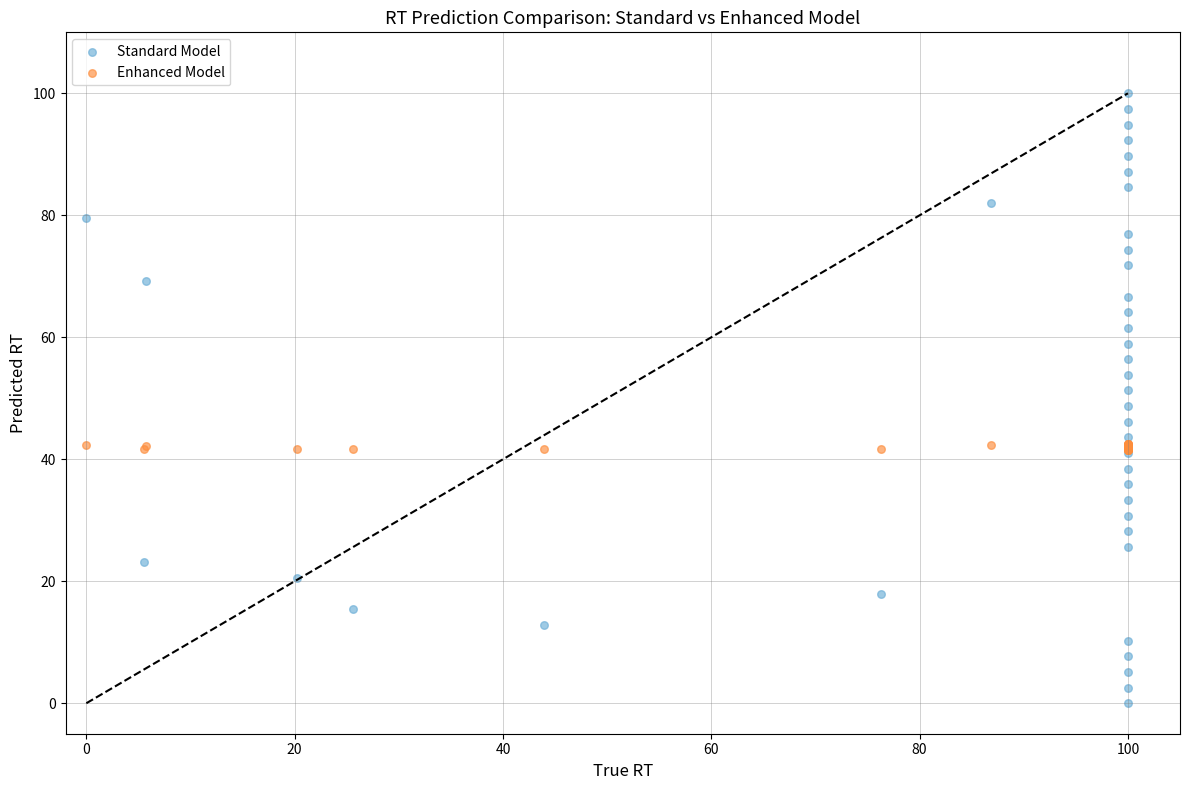

What are all the series names shown in the legend?

Standard Model, Enhanced Model